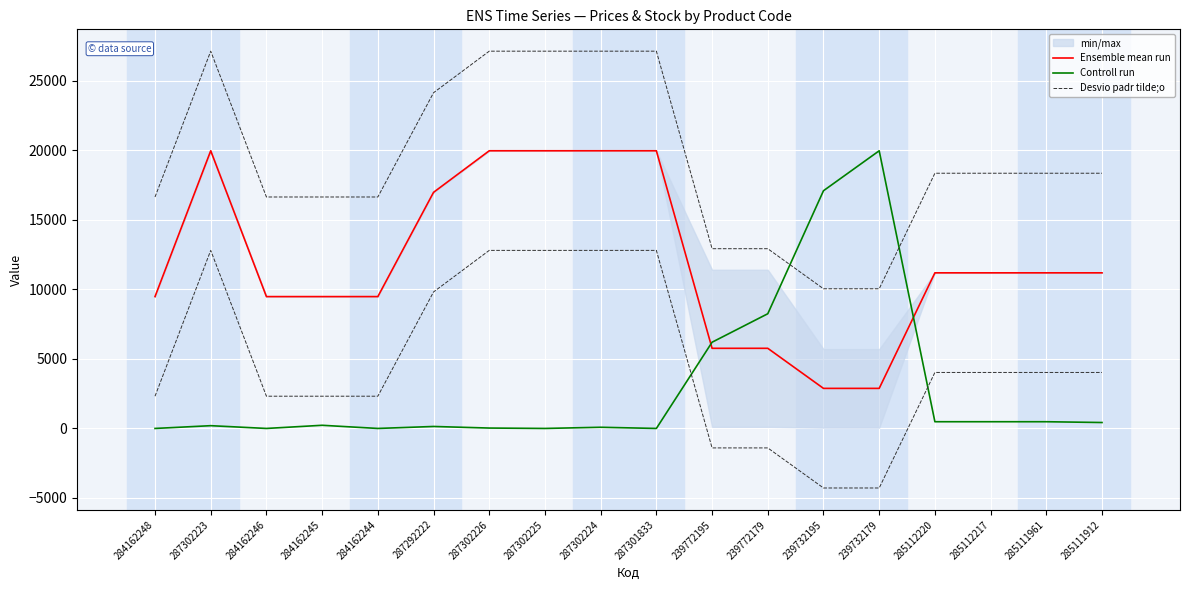

In Controll run, how many points are lower than both neighbors (excluding endpoints)?

4